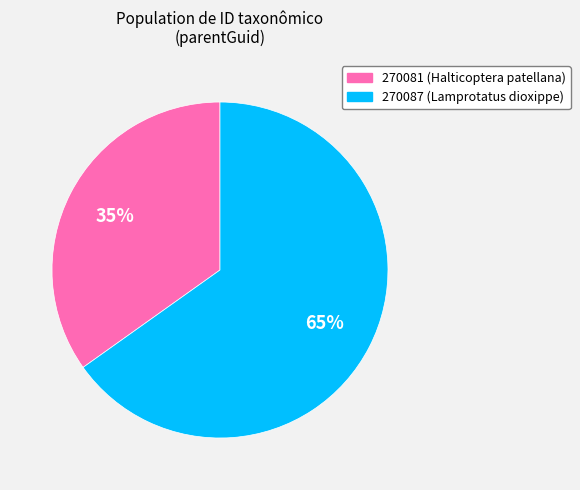

True or false: 270087 accounts for 65% of the total.

True